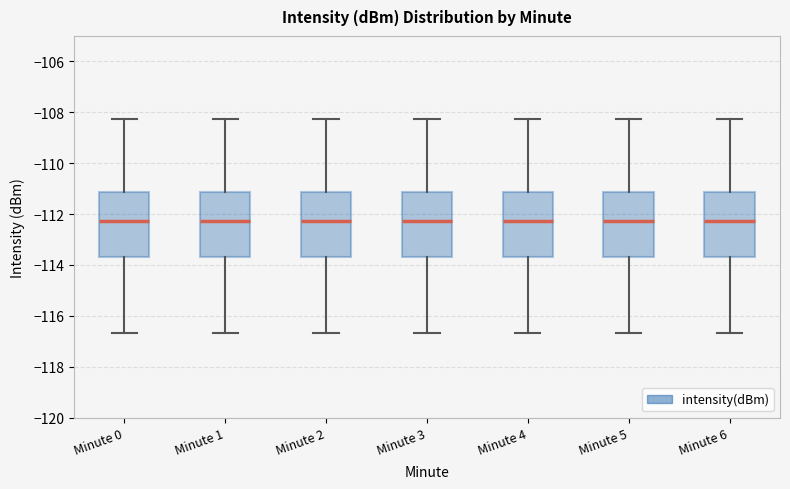

Where is the upper edge of the box for Minute 4 on the y-axis? The values are not printed on the chart, so give them approximately, as read against the axis.

-111.2